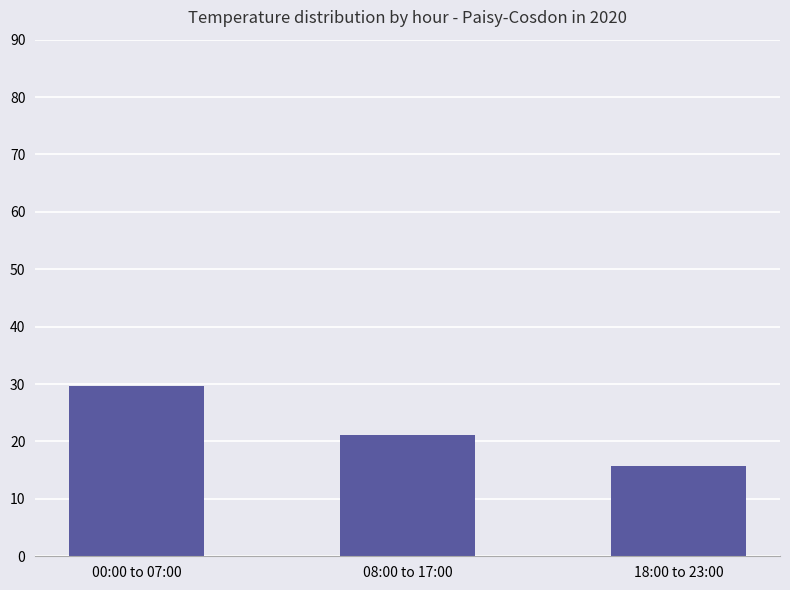

What position from the right is 00:00 to 07:00?

3